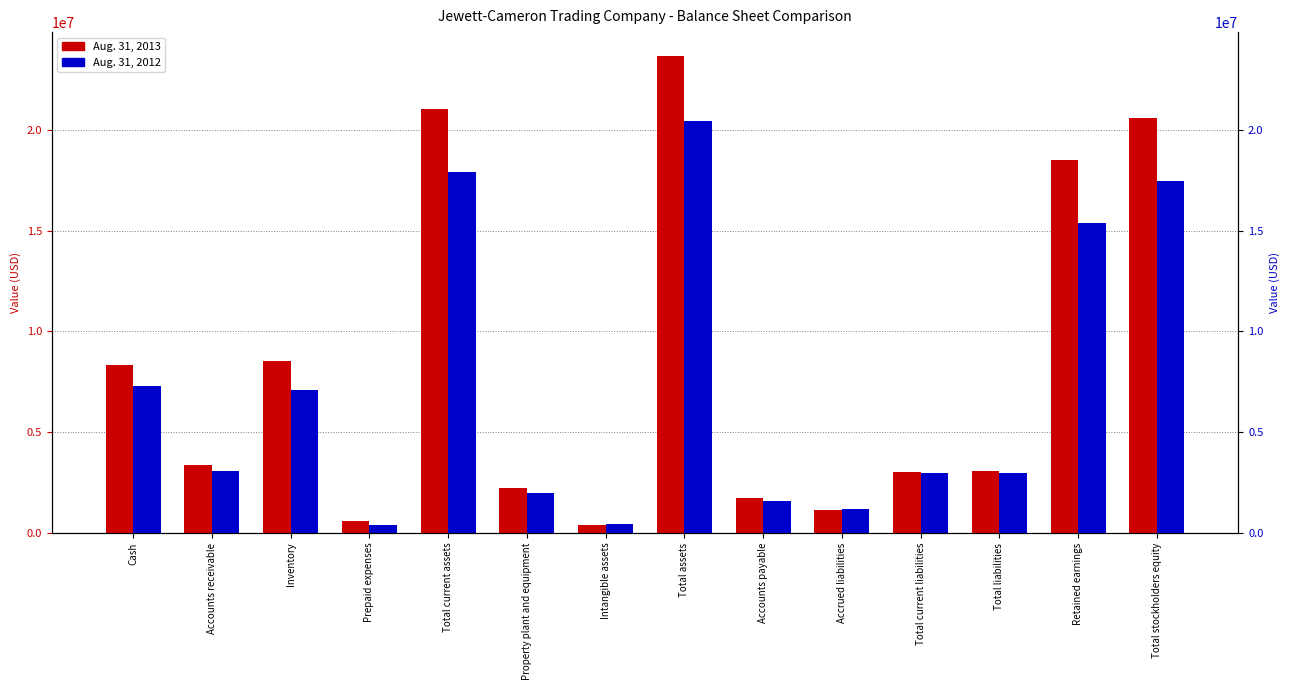

What is the label of the 11th bar from the right?

Prepaid expenses